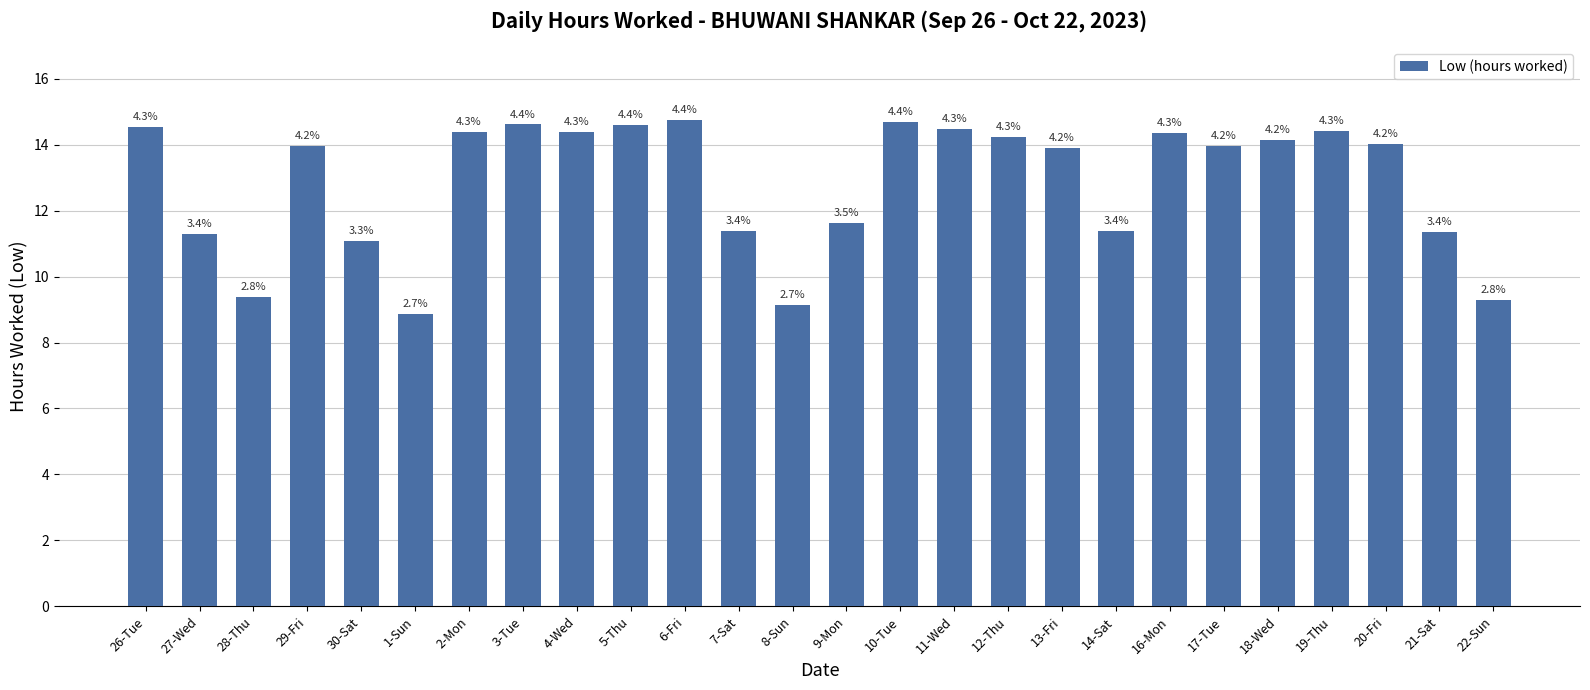

Where does the data first go above 14?

26-Tue